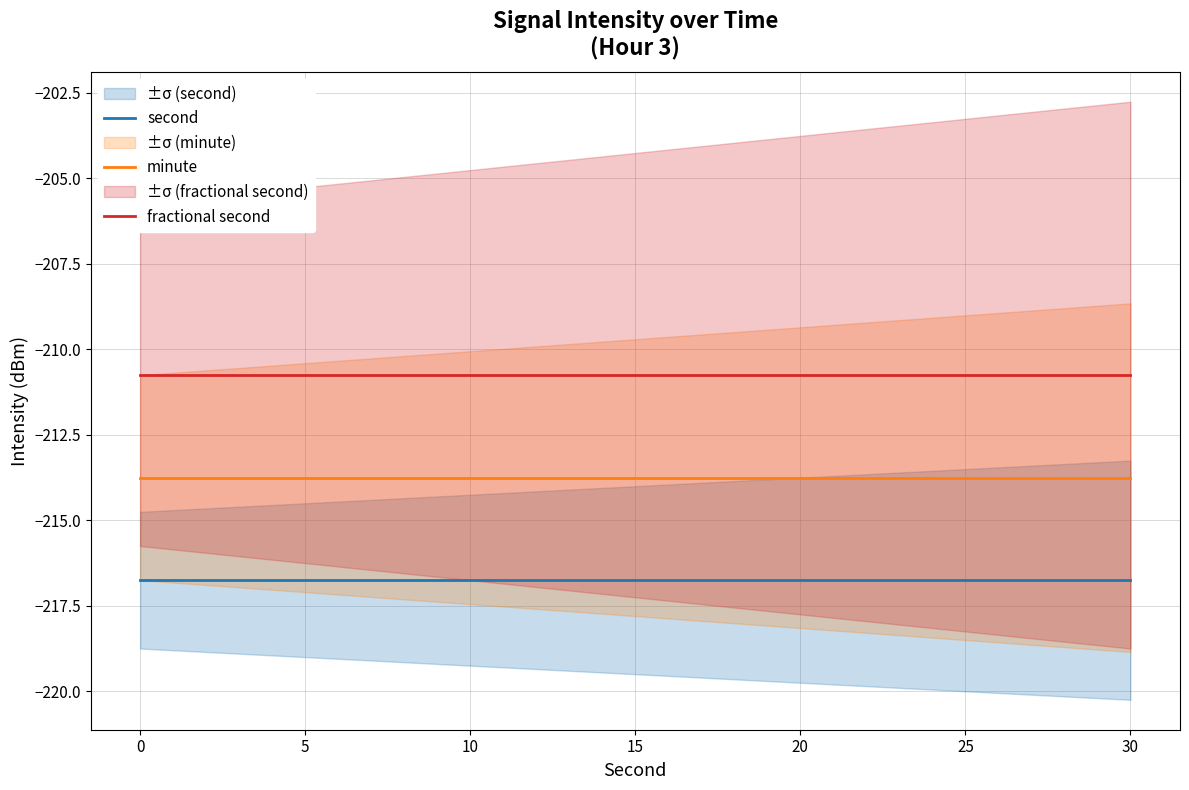

True or false: minute has a value of -213.8 at 10.

True